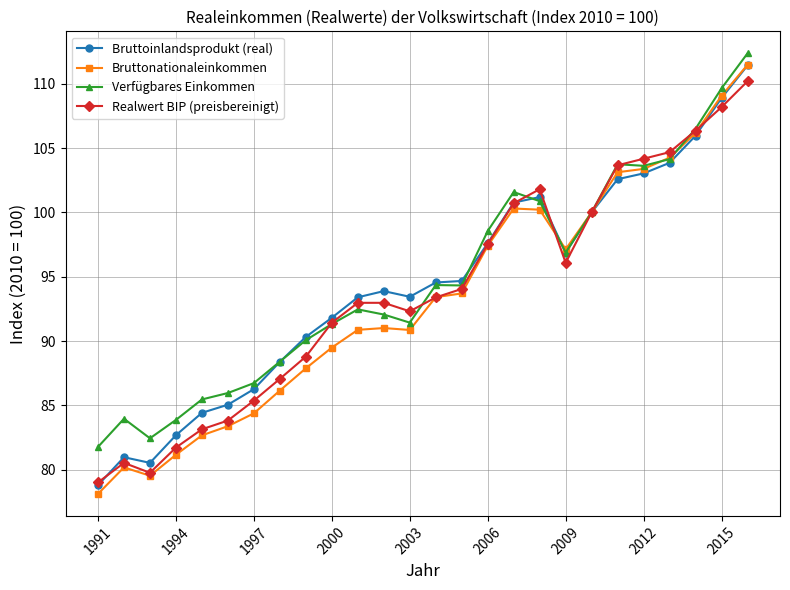

What is the maximum value shown in the chart?

112.4